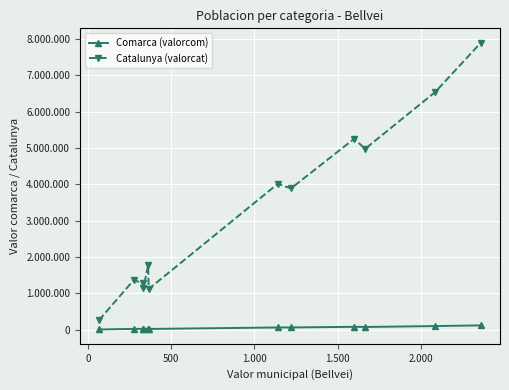

What is the greatest value displayed?

7901963